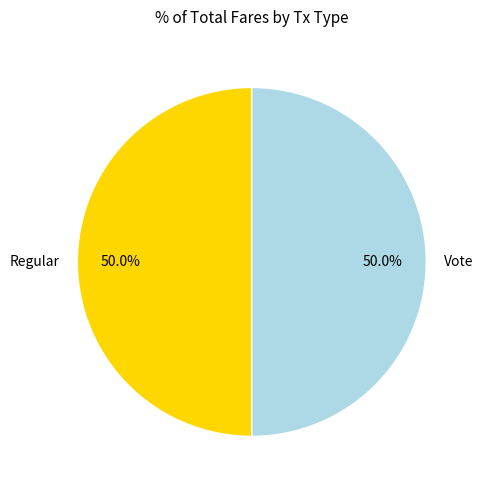

How many slices are in this pie chart?

2